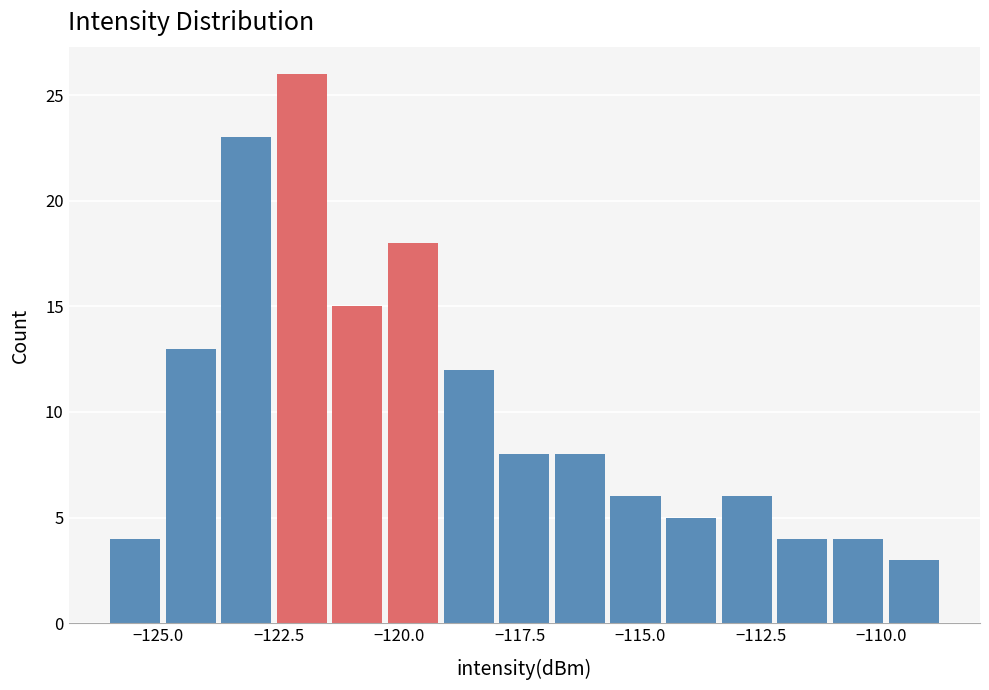

Around what value on the x-axis is the tallest bar? Give the approximate position of its centre, as read against the axis.

-122.0